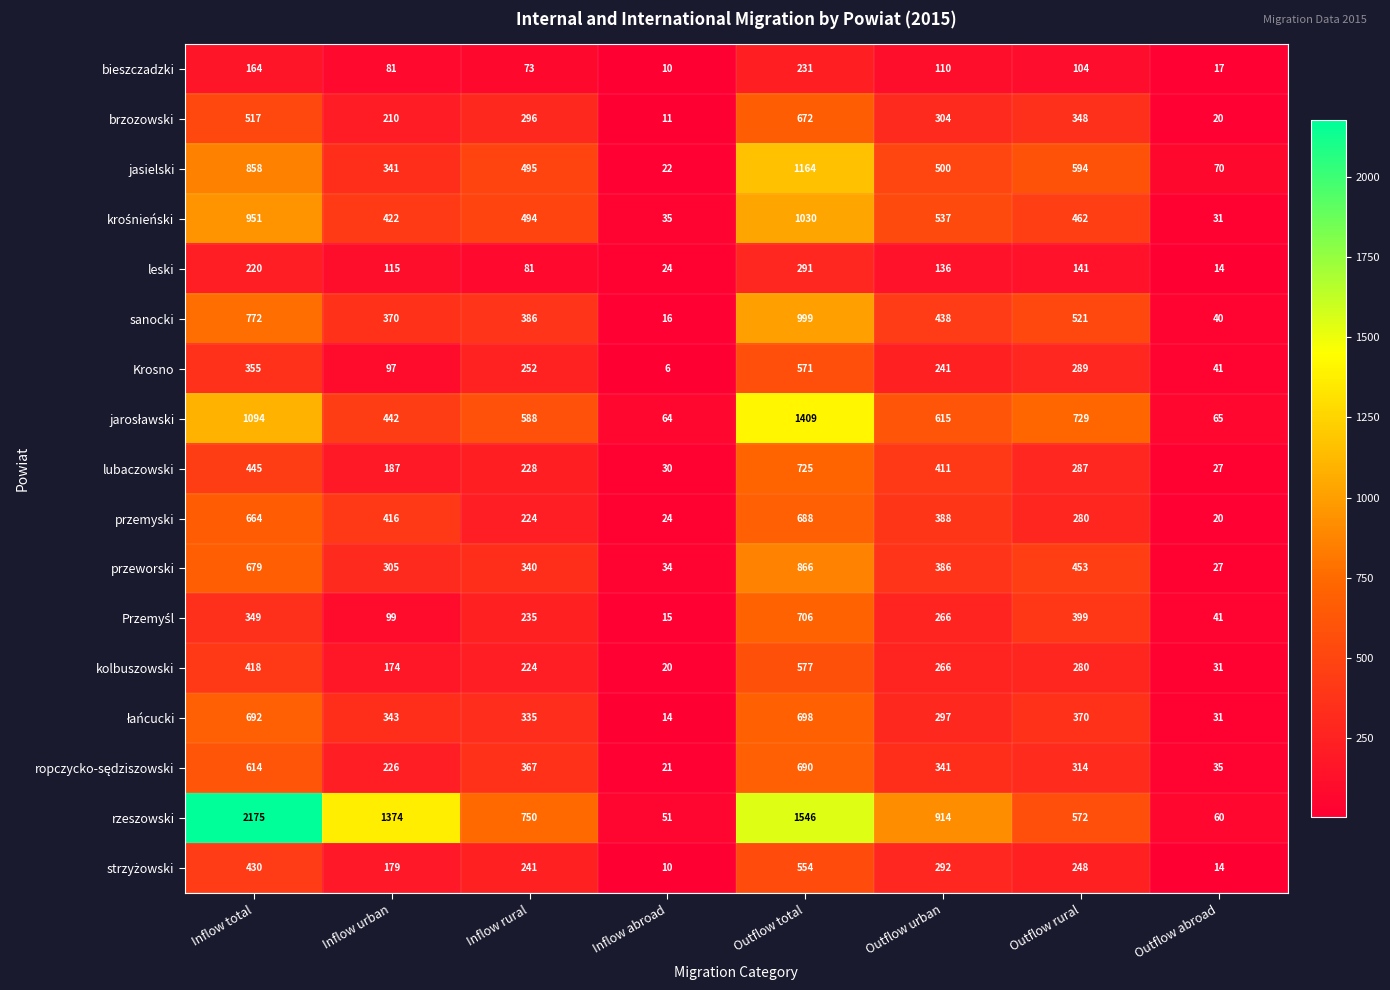

Which series has the largest range (max minus min)?

rzeszowski